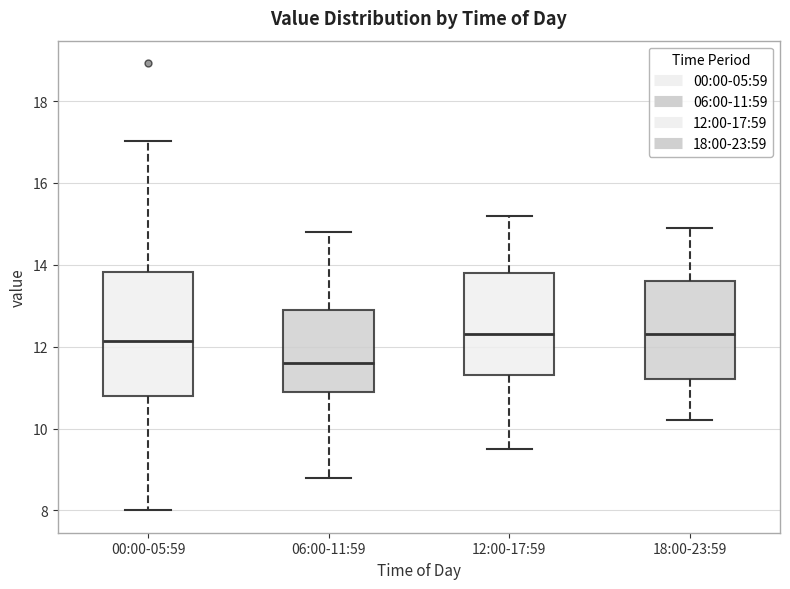

Reading left to right, transcribe this box plot: for each box, give where its median line is, the range the box spans, and where its two whiskers end, as read against the y-axis. The values are not printed on the chart, so give them approximately, as read against the axis.

00:00-05:59: median 12.2, box 10.8 to 13.8, whiskers 8.0 to 17.0
06:00-11:59: median 11.6, box 11.0 to 13.0, whiskers 8.8 to 14.8
12:00-17:59: median 12.4, box 11.4 to 13.8, whiskers 9.6 to 15.2
18:00-23:59: median 12.4, box 11.2 to 13.6, whiskers 10.2 to 15.0